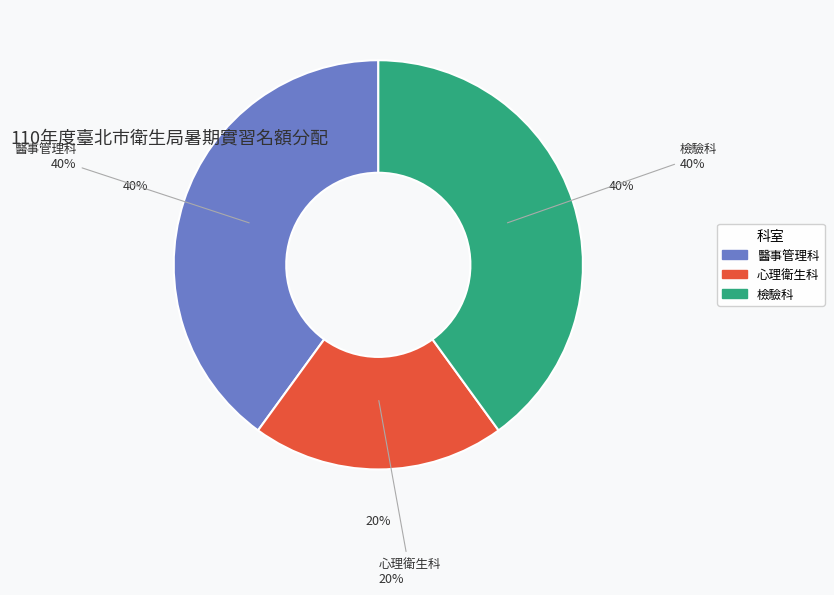

Is it true that 檢驗科 is 40% of the pie?

True